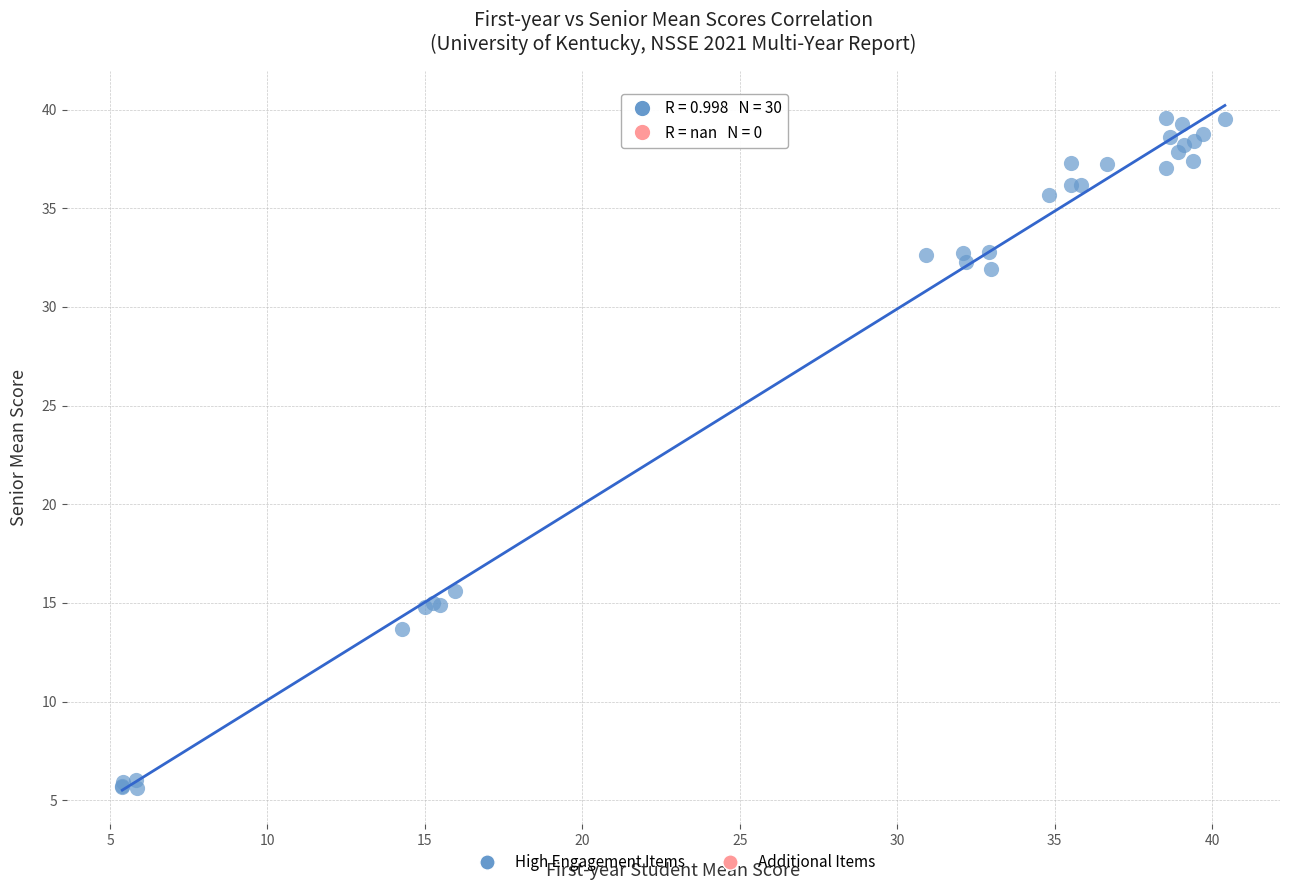

What Y value in the scatter plot is closest to 22?

15.6